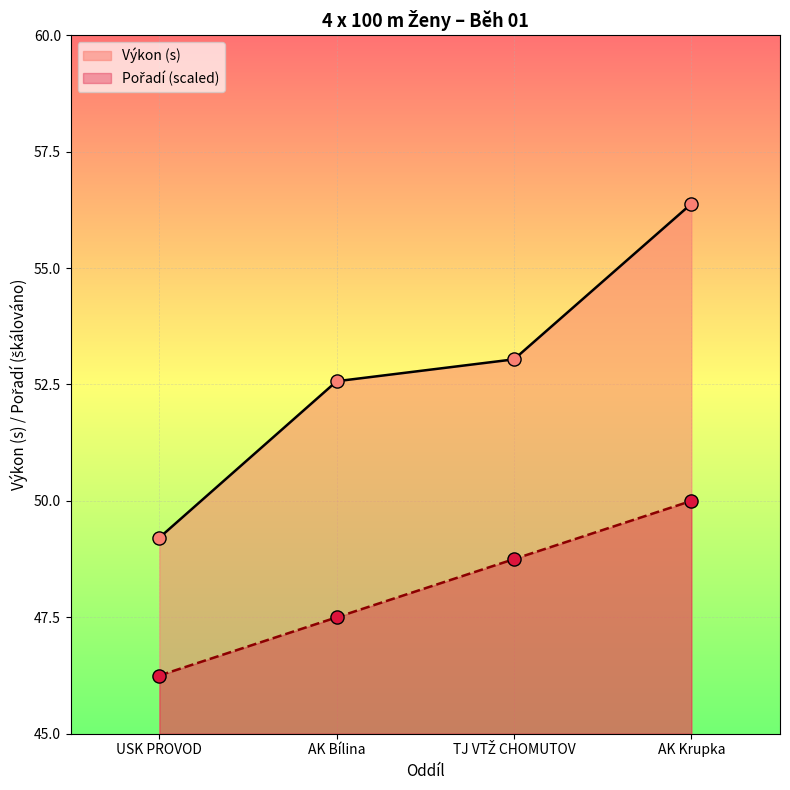

Which series has the largest Y range (max minus min)?

Výkon